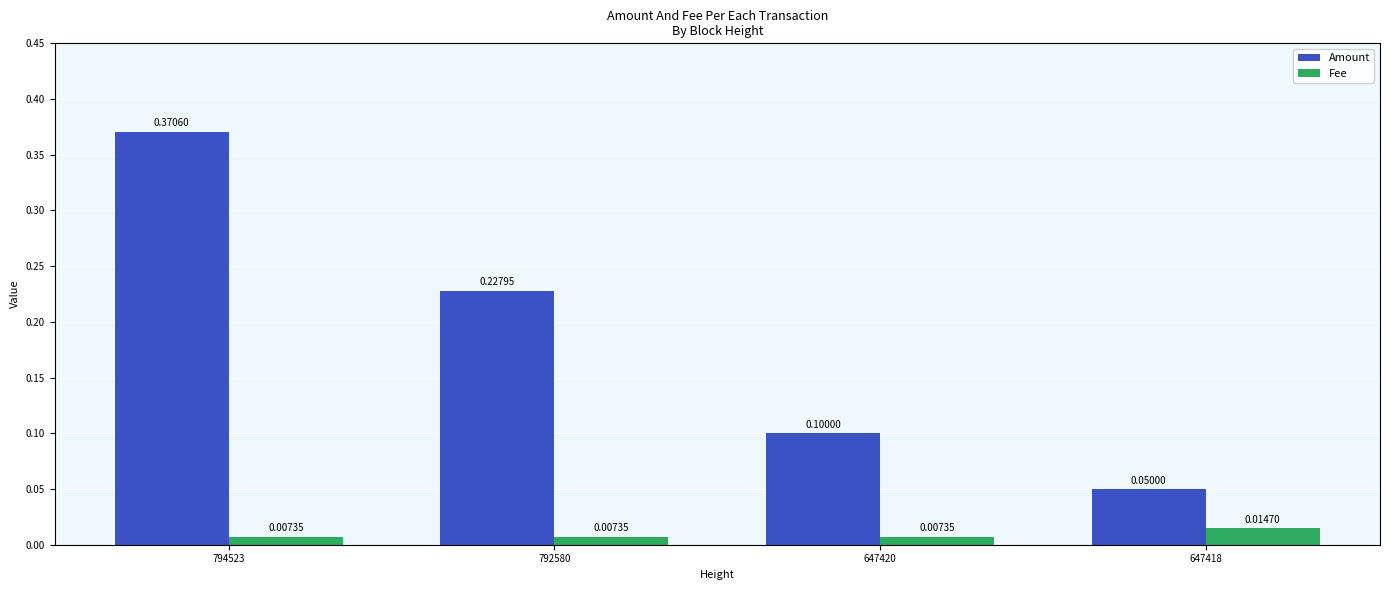

Which series has the widest spread of values?

Amount